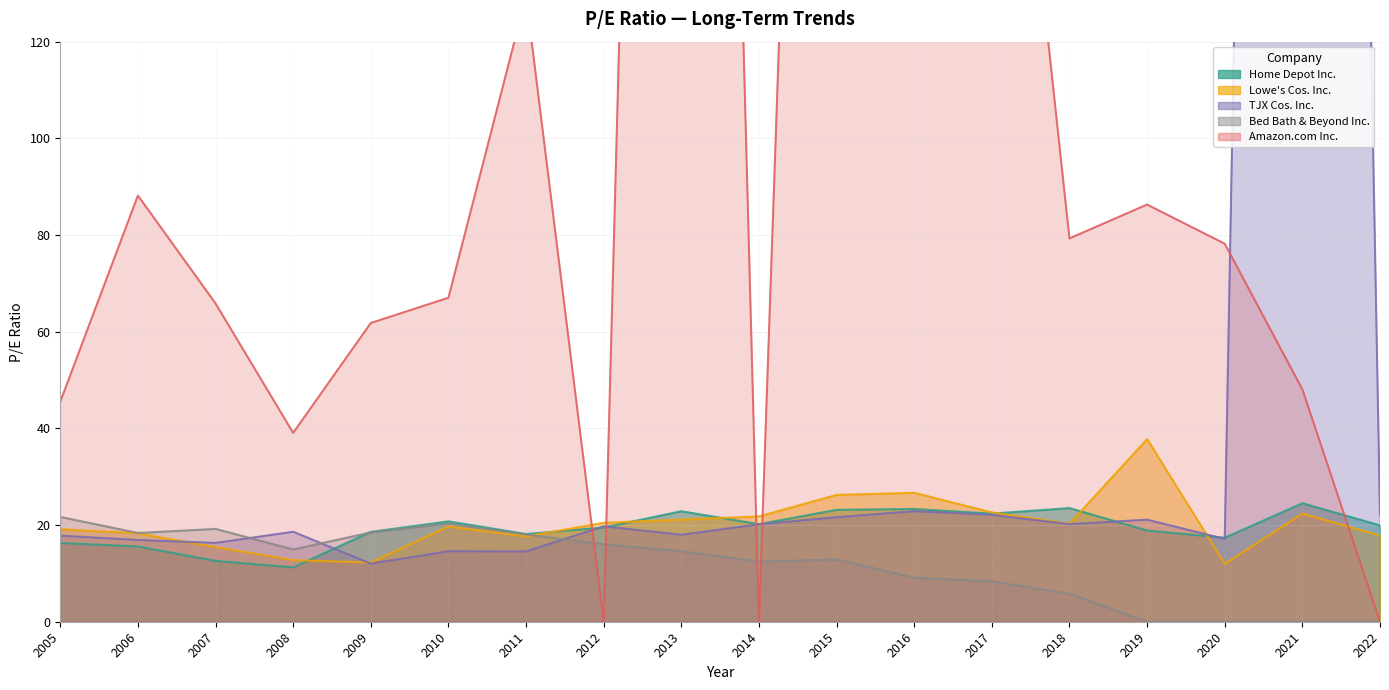

Reading left to right, list all the values displayed in this chart.

Home Depot Inc.: 2005=16.3	2006=15.6	2007=12.6	2008=11.2	2009=18.6	2010=20.8	2011=18.1	2012=19.5	2013=22.9	2014=20.2	2015=23.1	2016=23.3	2017=22.4	2018=23.5	2019=18.9	2020=17.4	2021=24.5	2022=19.9
Lowe's Cos. Inc.: 2005=19.1	2006=18.3	2007=15.4	2008=12.7	2009=12.3	2010=19.7	2011=17.7	2012=20.5	2013=21.1	2014=21.8	2015=26.2	2016=26.7	2017=22.6	2018=20.3	2019=37.8	2020=12.0	2021=22.4	2022=17.8
TJX Cos. Inc.: 2005=17.8	2006=16.9	2007=16.3	2008=18.6	2009=12.0	2010=14.6	2011=14.5	2012=19.7	2013=18.0	2014=20.1	2015=21.6	2016=22.9	2017=22.1	2018=20.2	2019=21.1	2020=17.1	2021=881.8	2022=22.2
Bed Bath & Beyond Inc.: 2005=21.7	2006=18.4	2007=19.2	2008=14.9	2009=18.5	2010=20.3	2011=18.1	2012=16.0	2013=14.6	2014=12.4	2015=12.9	2016=9.1	2017=8.3	2018=5.8	2019=0.0	2020=0.0	2021=0.0	2022=0.0
Amazon.com Inc.: 2005=45.5	2006=88.2	2007=65.8	2008=39.1	2009=61.8	2010=67.0	2011=129.4	2012=0.0	2013=601.1	2014=0.0	2015=463.7	2016=166.5	2017=228.2	2018=79.3	2019=86.3	2020=78.2	2021=48.1	2022=0.0